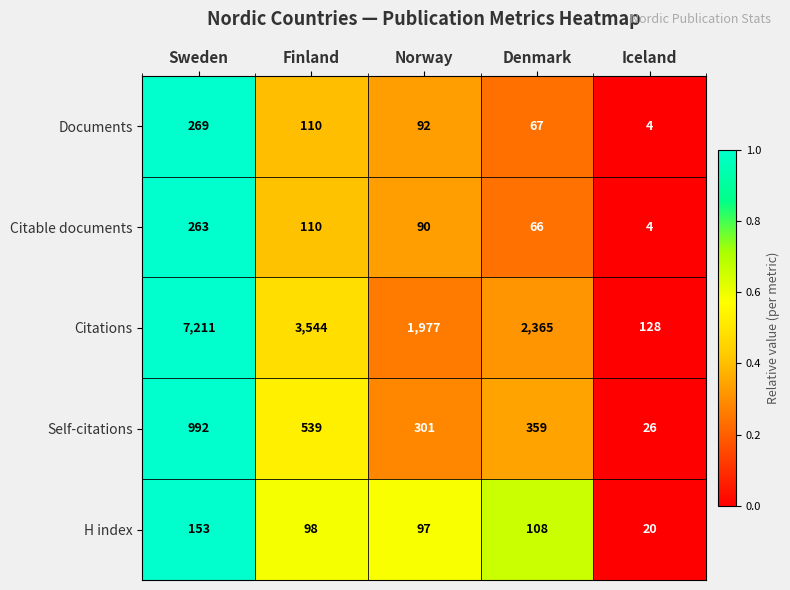

What is the approximate value of Citable documents at Denmark?

66